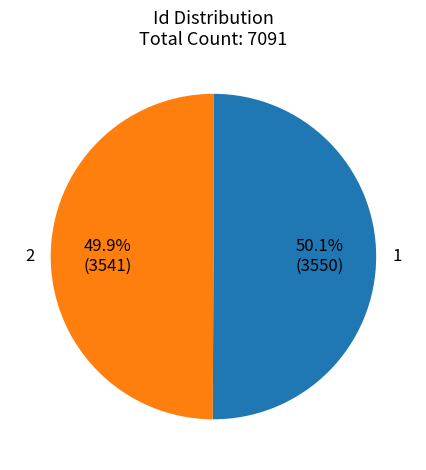

Is there a majority slice in this chart?

Yes